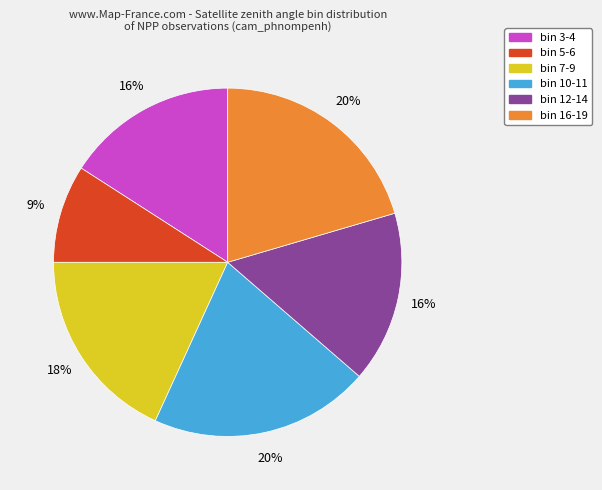

Is there any slice that represents more than half of the pie?

No